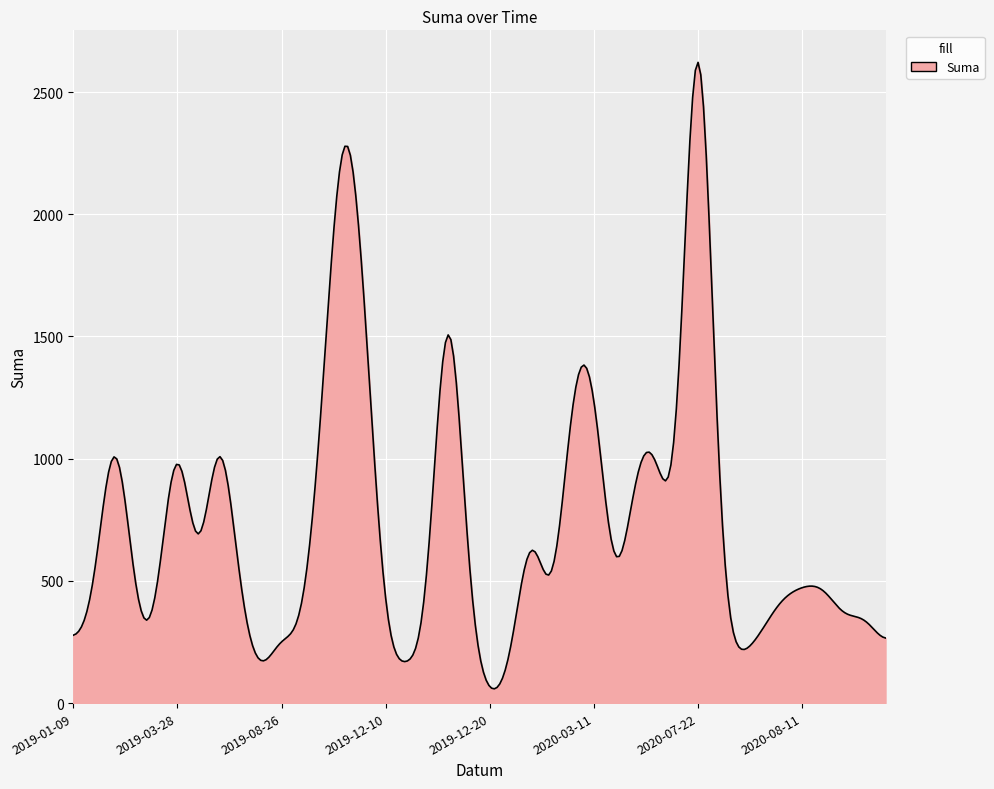

What is the greatest value displayed?

2621.6